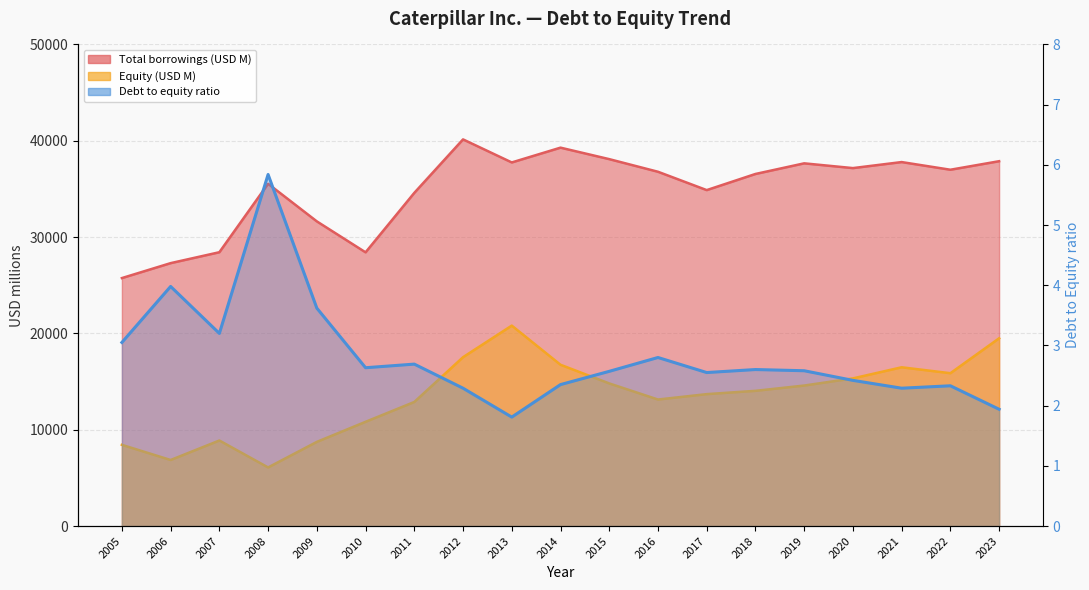

What is the change in value from 2008 to 2014?

-3.5